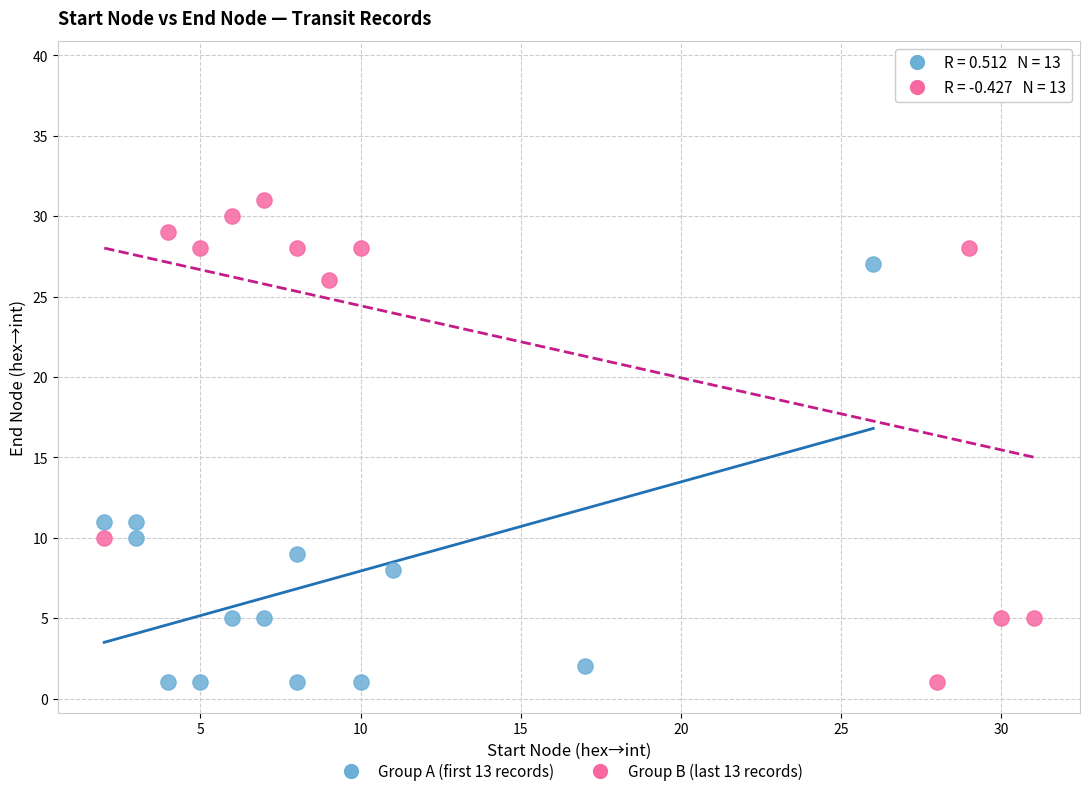

Which series reaches the maximum Y coordinate?

Group B (last 13 records)